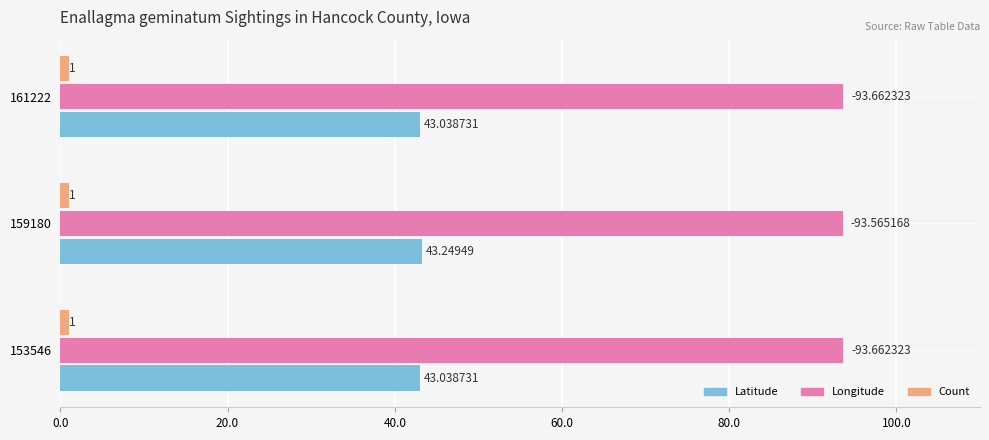

Which series has the largest total across all categories?

Longitude